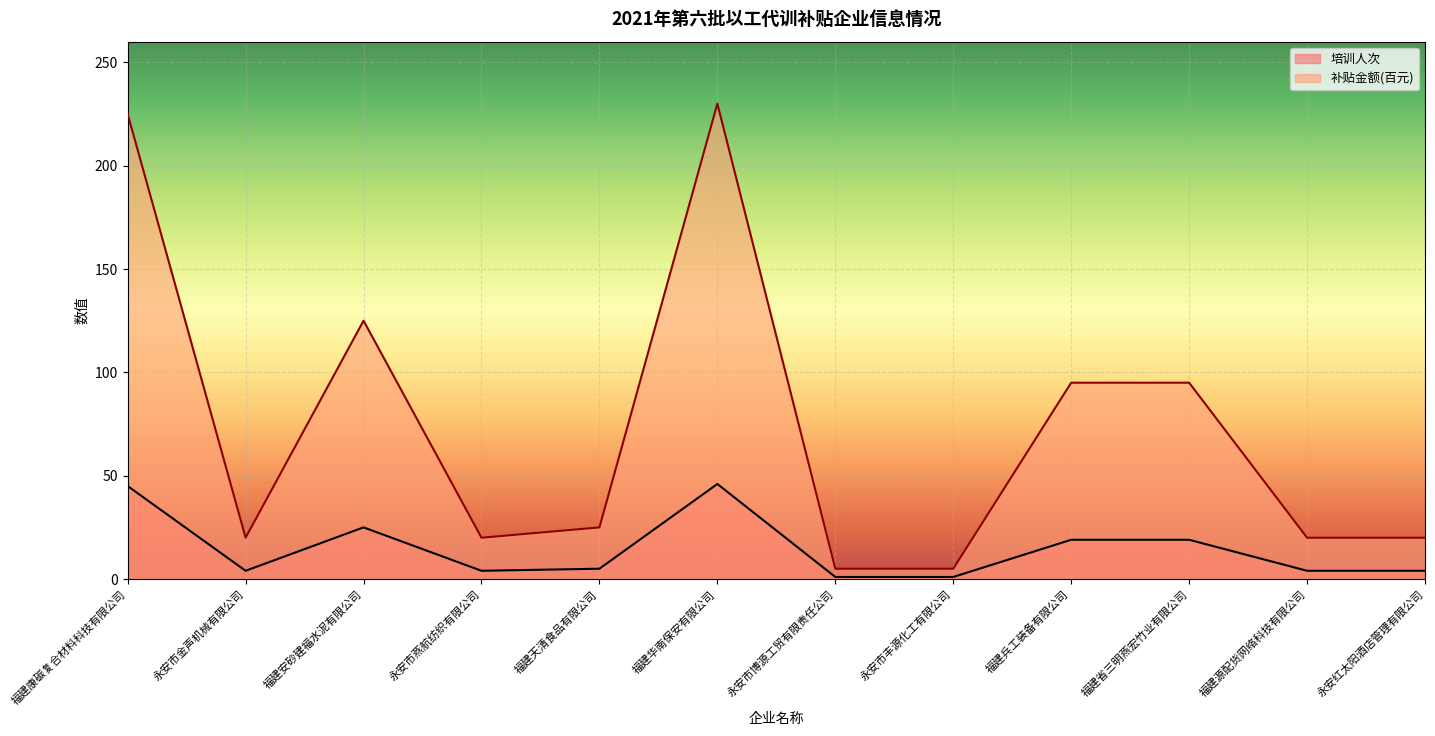

Rank the categories by 补贴金额(百元) value from lowest to highest.

永安市博源工贸有限责任公司, 永安市丰源化工有限公司, 永安市金声机械有限公司, 永安市燕航纺织有限公司, 福建源配货网络科技有限公司, 永安红太阳酒店管理有限公司, 福建天清食品有限公司, 福建兵工装备有限公司, 福建省三明燕宏竹业有限公司, 福建安砂建福水泥有限公司, 福建康碳复合材料科技有限公司, 福建华南保安有限公司